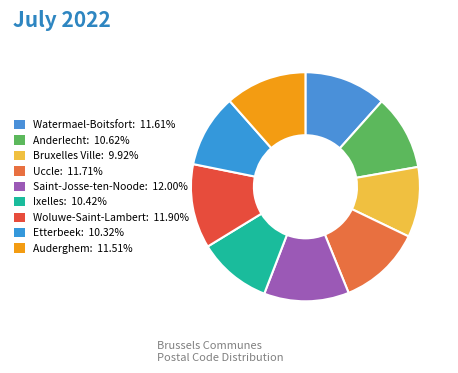

Is it true that Bruxelles Ville is 10% of the pie?

True